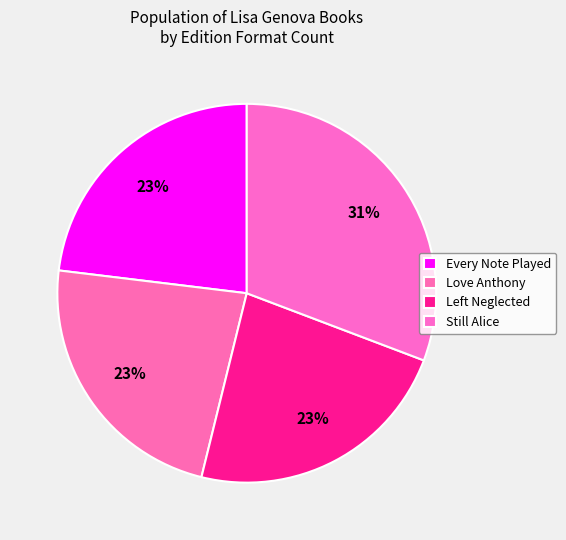

How many slices are in this pie chart?

4